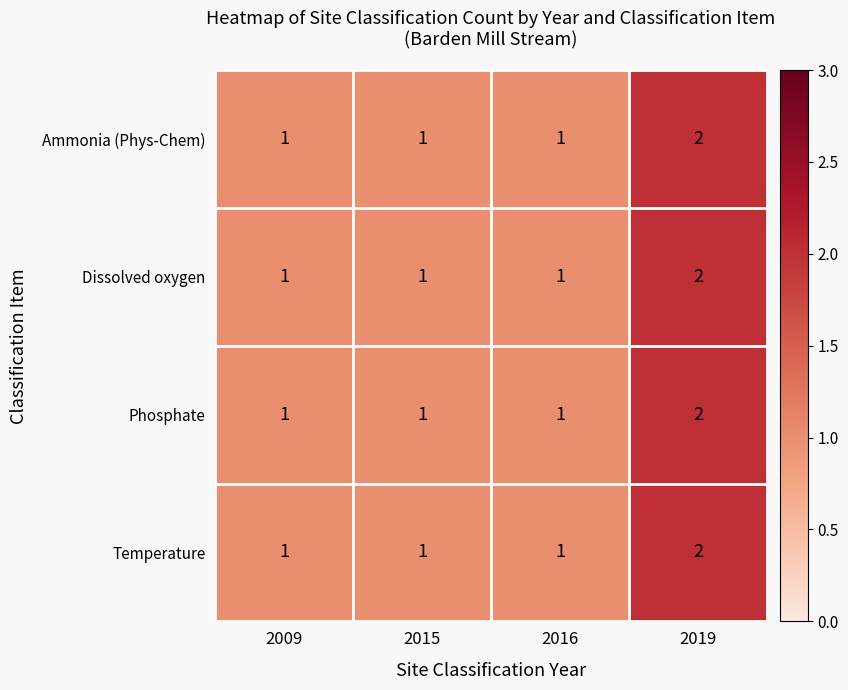

The value of Ammonia (Phys-Chem) at 2019 is 3. True or false?

False